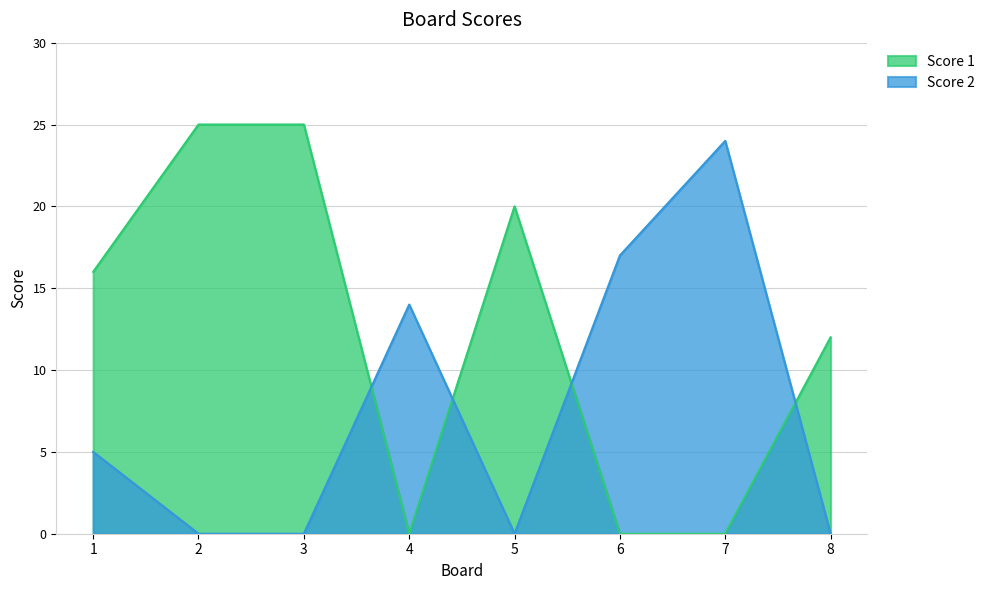

Which series has the largest total across all categories?

Score 1